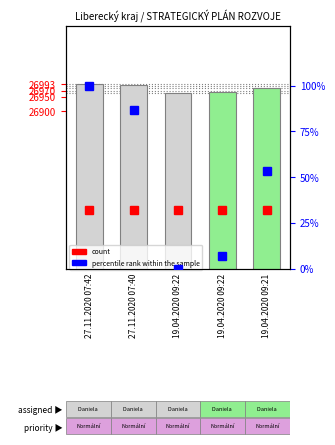

Which category has the highest value in the # series?

27.11.2020 07:42